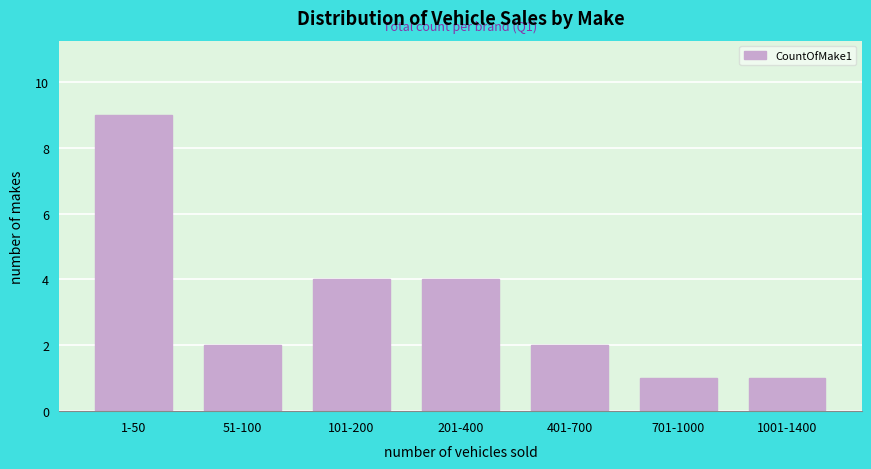

Reading left to right, list all the values displayed in this chart.

9	2	4	4	2	1	1